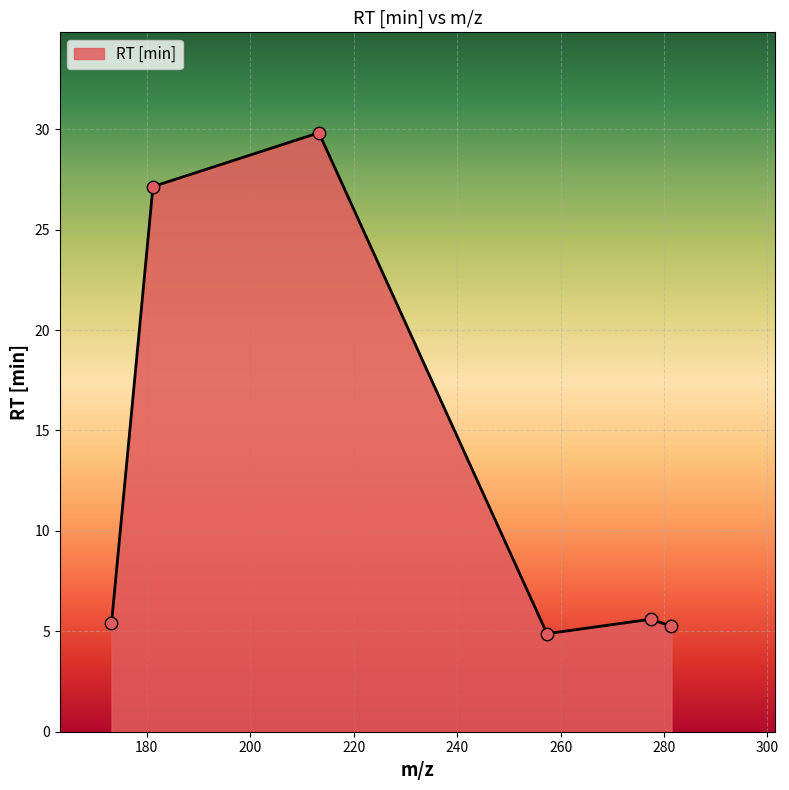

What is the difference between the maximum and minimum values?

24.9